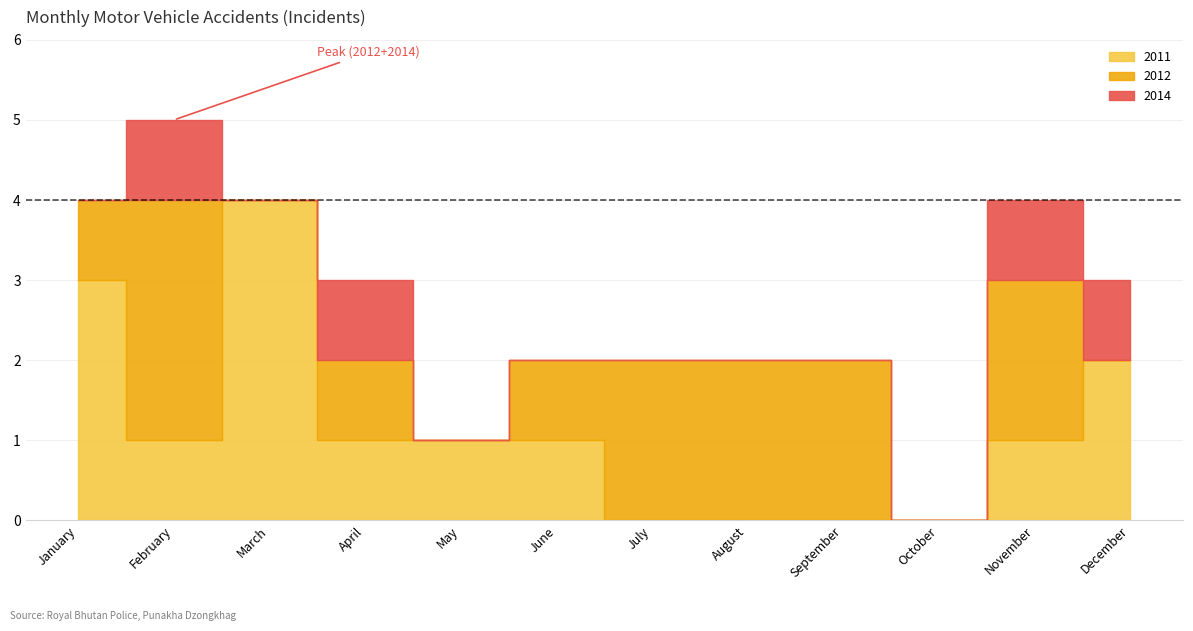

At how many categories does at least one series exceed 0?

11